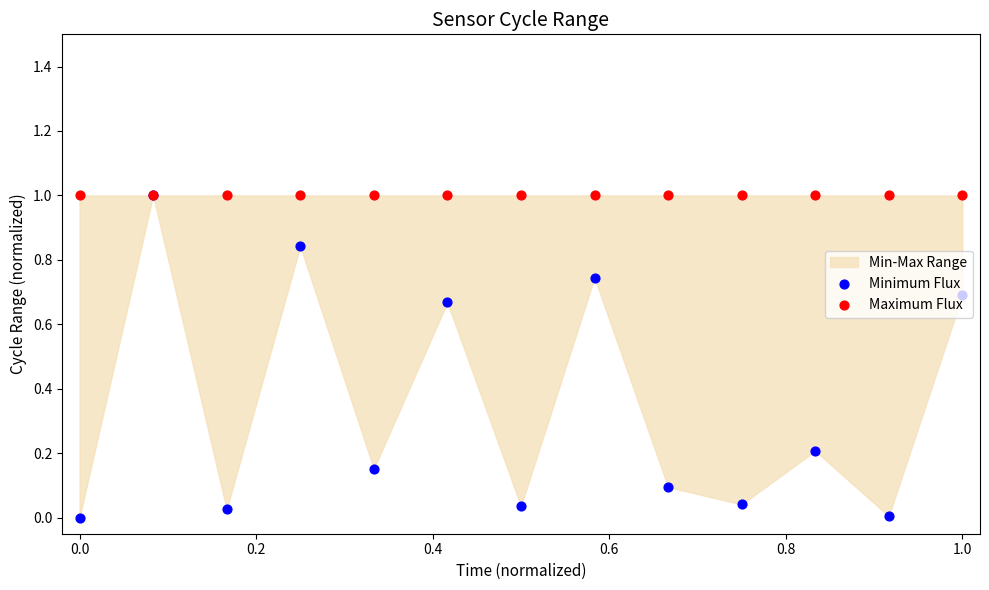

Which series contains the lowest Y value?

Minimum Flux